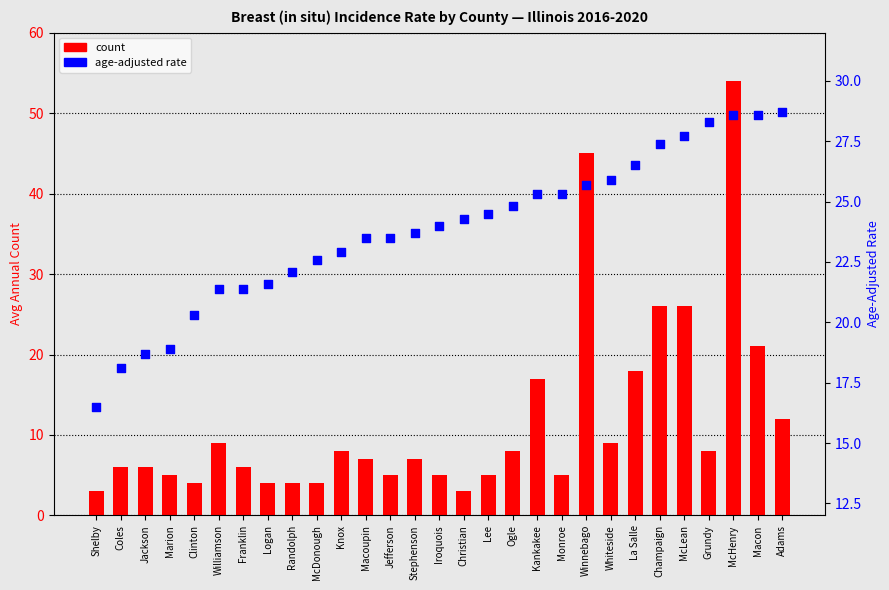

What is the total value across all series at Christian?

27.3